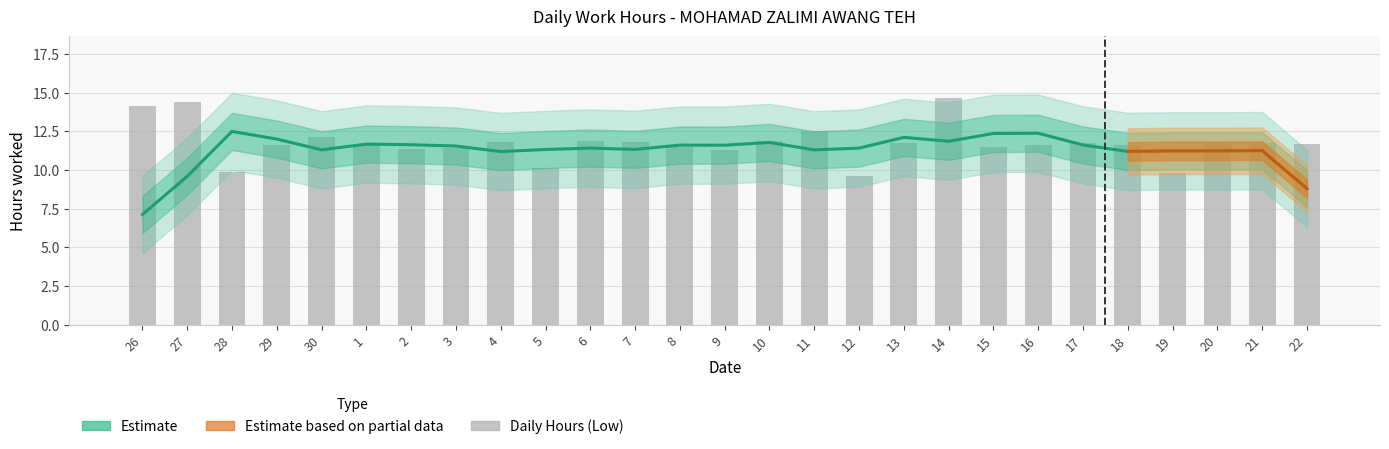

How many values are below 11?

4